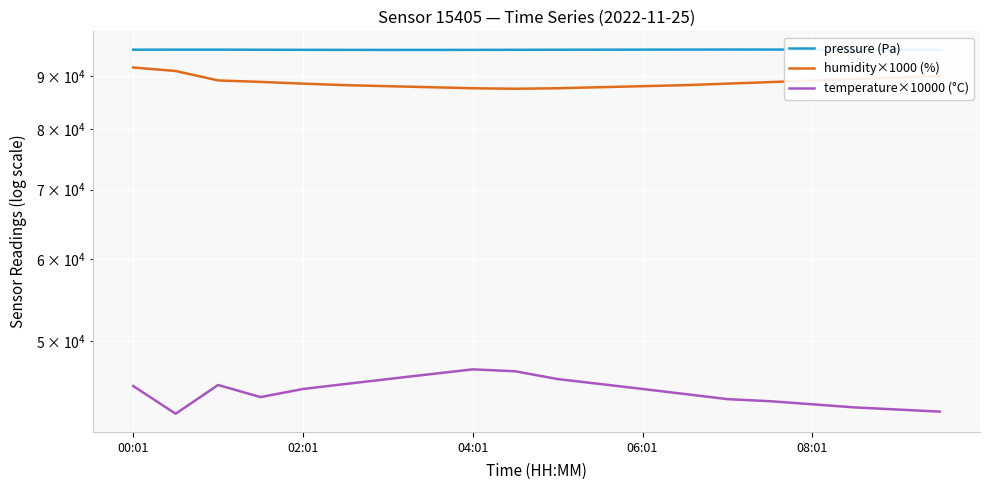

What is the lowest value of the temperature×10000 (°C) series?

42600.0